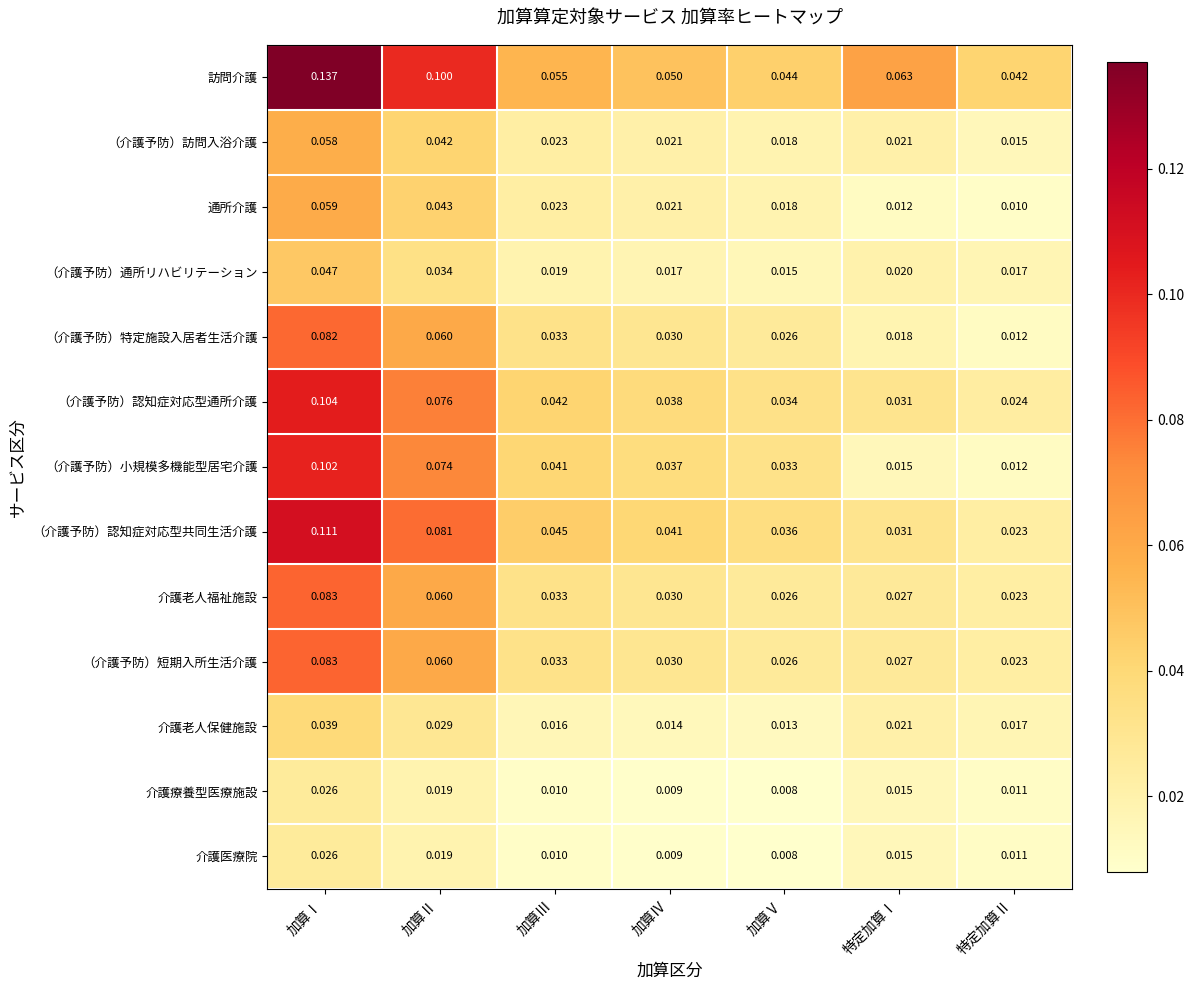

Which series changed the most between 加算Ⅰ and 加算Ⅲ?

訪問介護